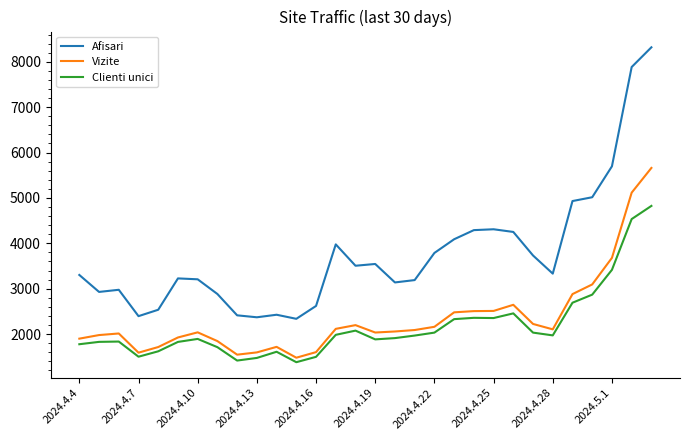

True or false: Clienti unici has more than 1 interior local peaks.

True